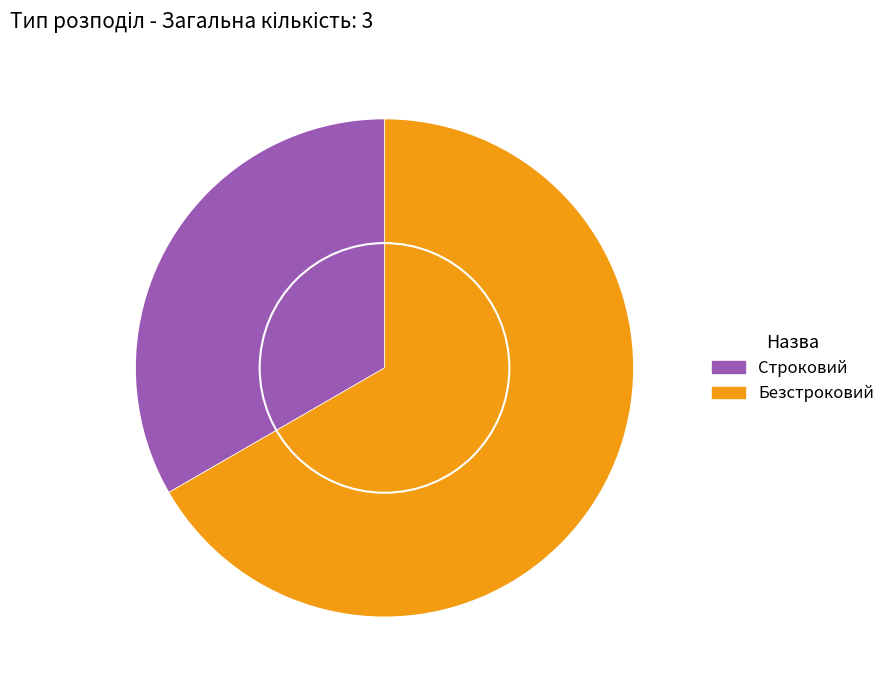

Which slice is the largest?

Безстроковий